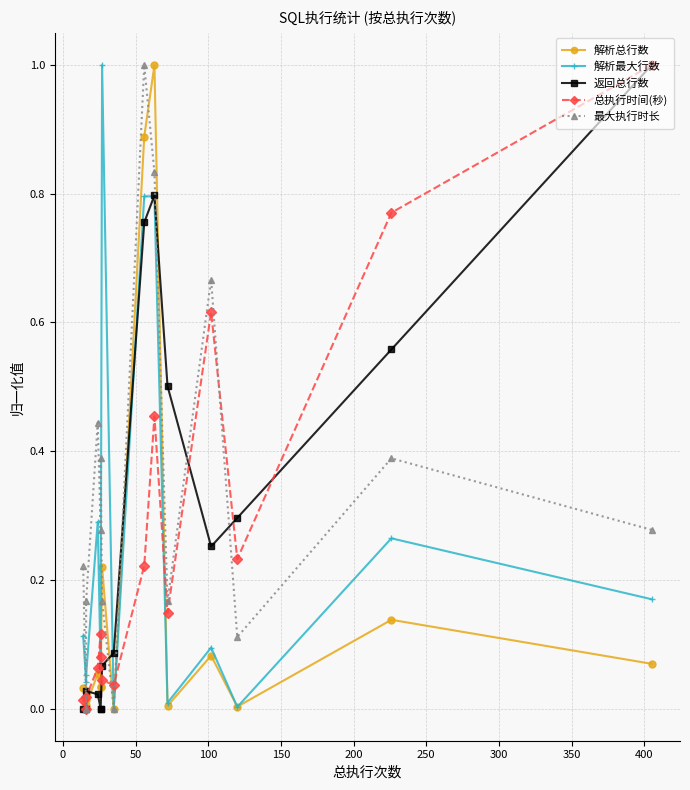

How many lines are shown in the chart?

5